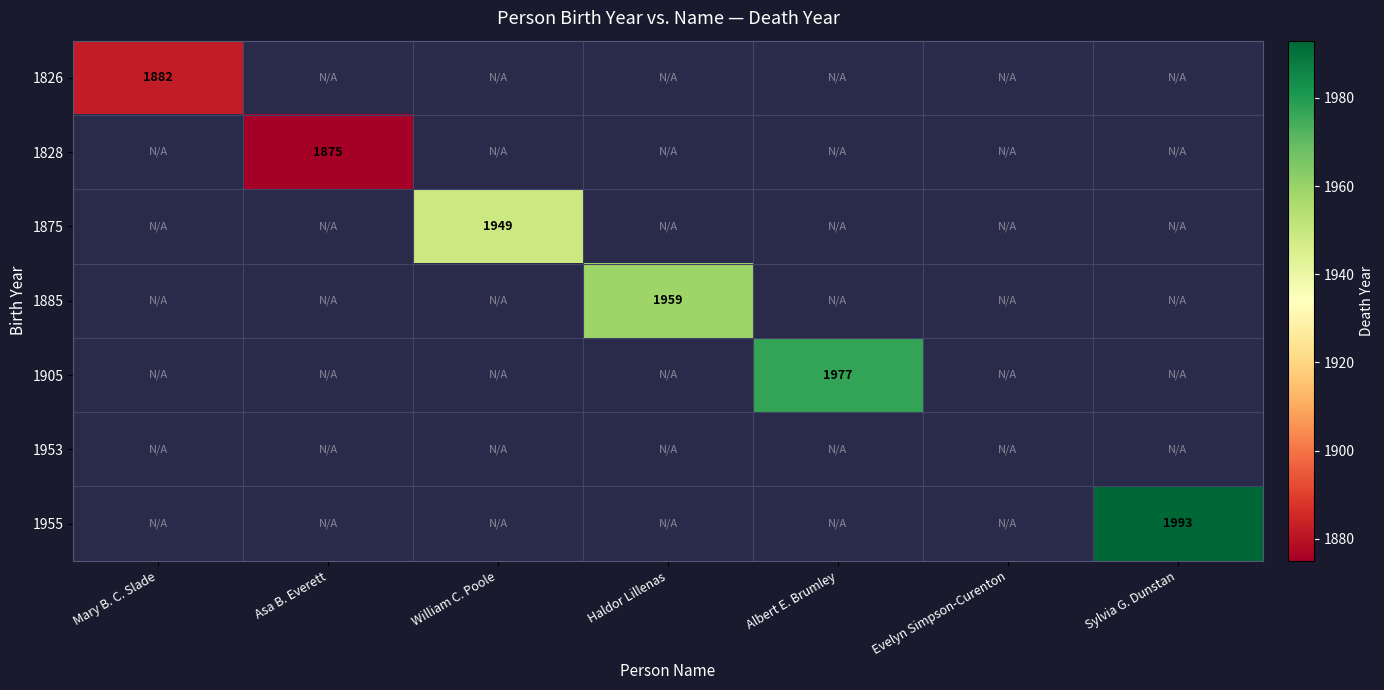

Is it true that 1885 equals 3211 at Haldor Lillenas?

False